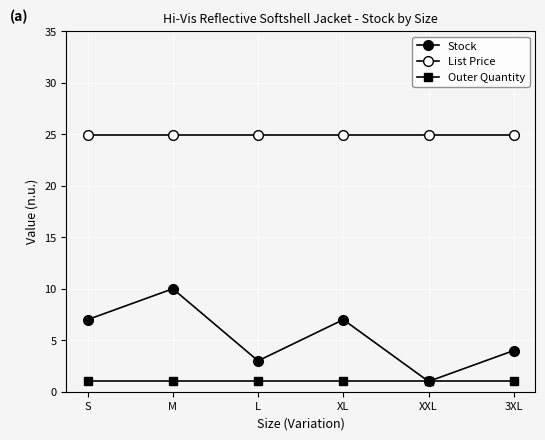

What is the minimum value shown in the chart?

1.0